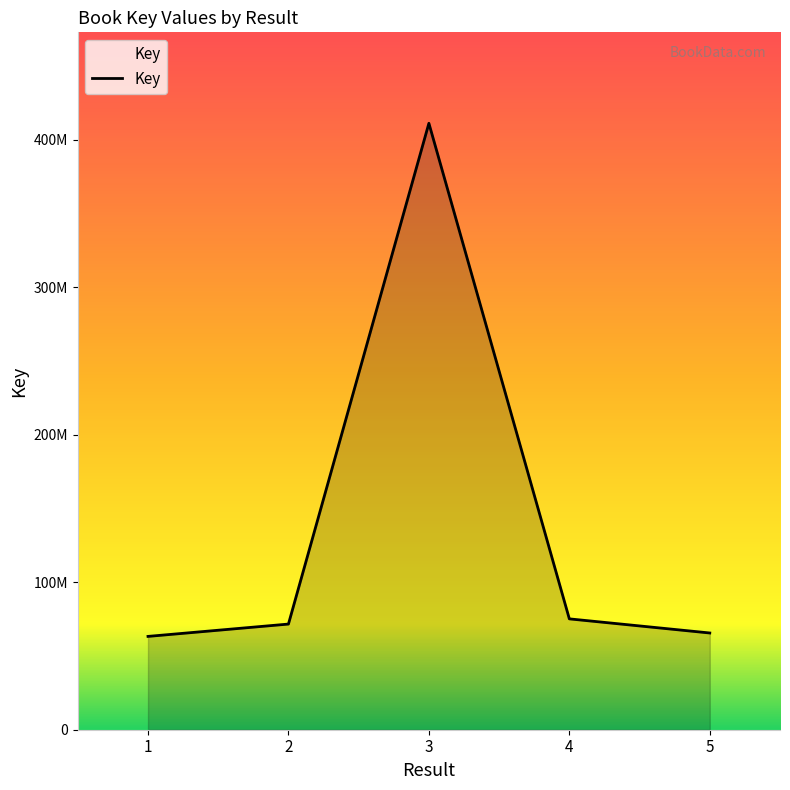

Where is the data nearest to the value 237167668?

4